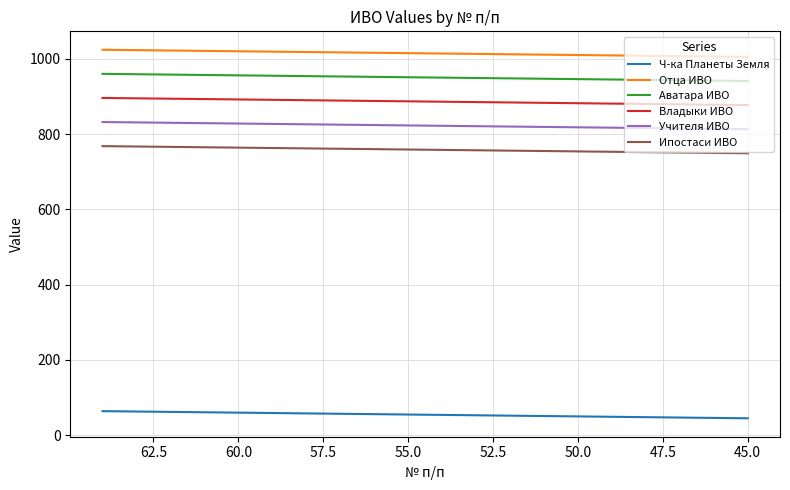

True or false: Владыки ИВО has a value of 1257 at 50.0.

False